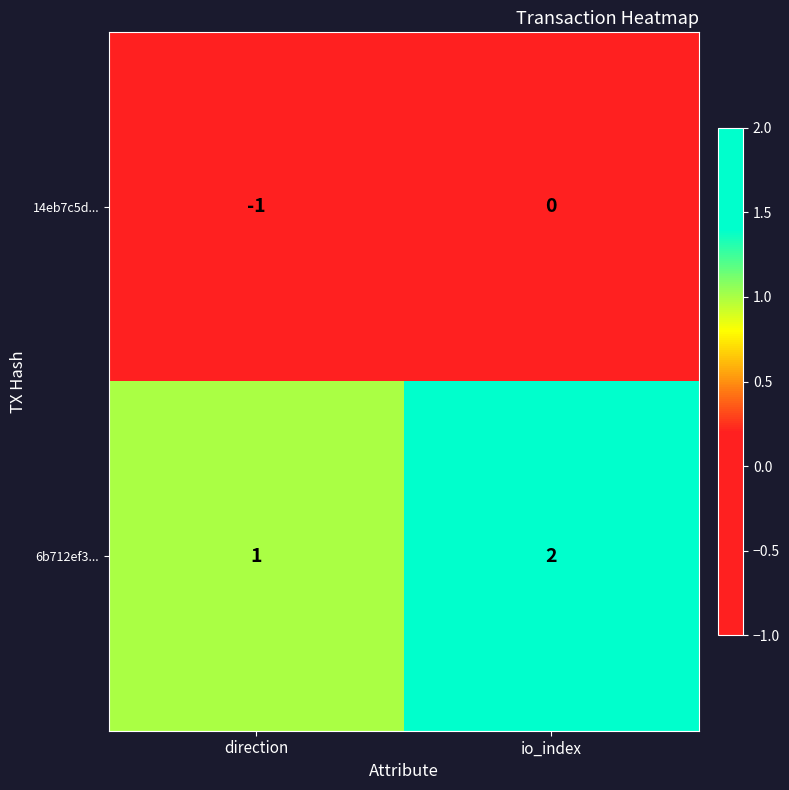

List the series in order of their overall mean, lowest first.

14eb7c5d..., 6b712ef3...